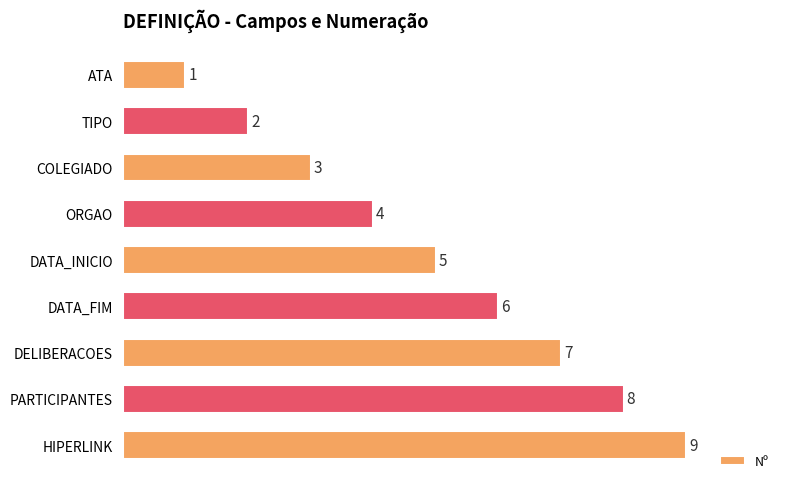

How many values are between 3 and 7?

5